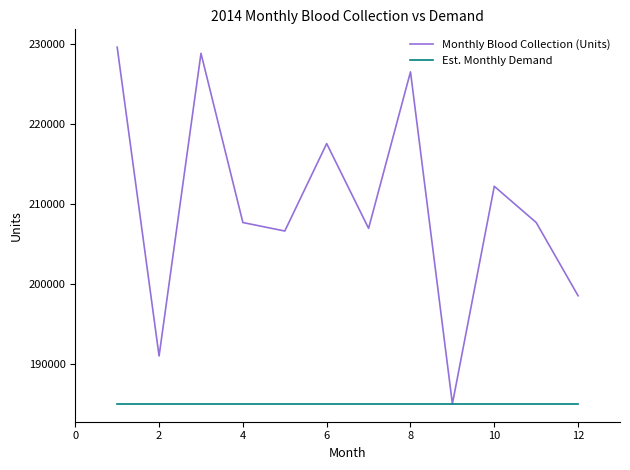

Which series has the widest spread of values?

Monthly Blood Collection (Units)